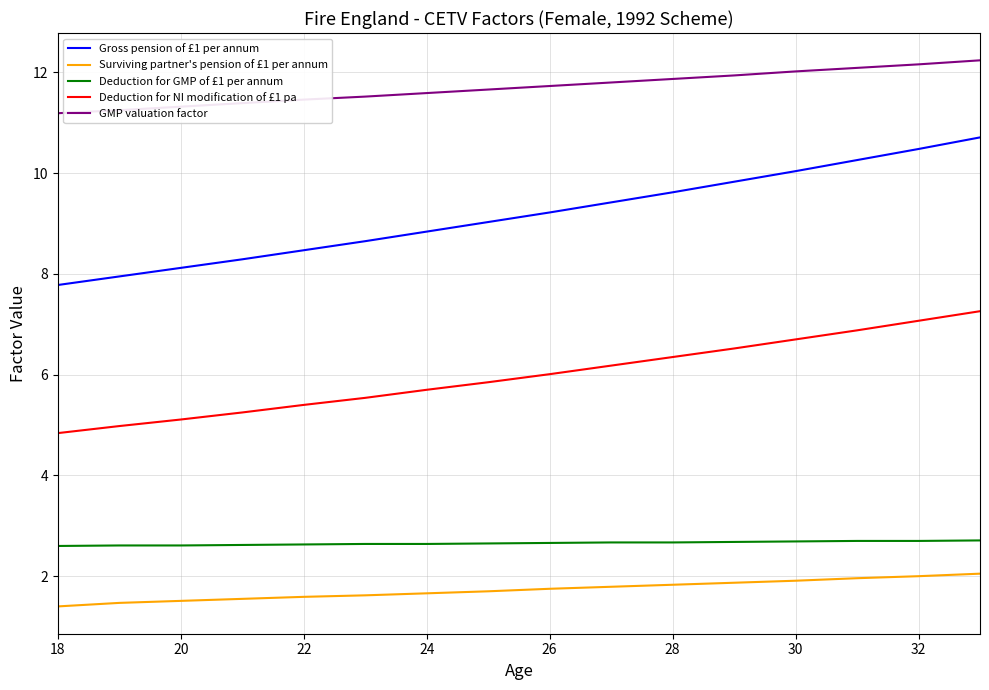

True or false: Deduction for GMP of £1 per annum and Deduction for NI modification of £1 pa intersect in this chart.

False